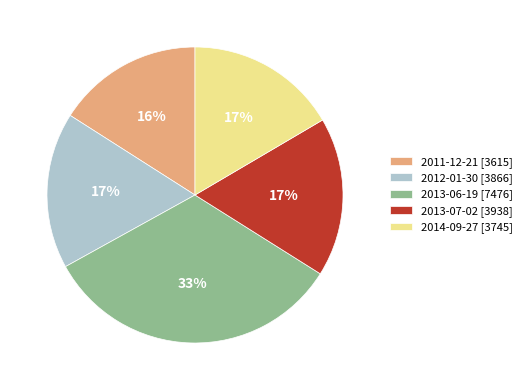

To the nearest percent, what percentage of the pie is 2011-12-21 [3615]?

16%